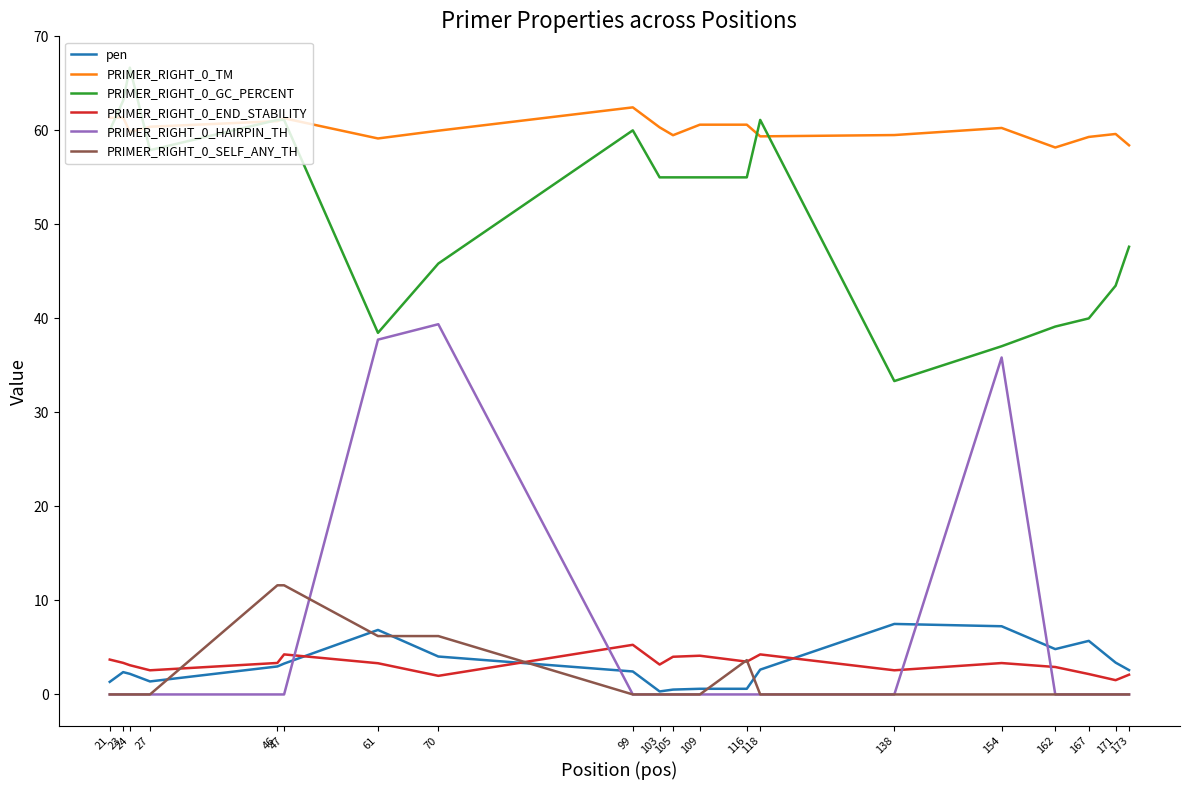

True or false: PRIMER_RIGHT_0_GC_PERCENT has a value of 47.6 at 173.

True